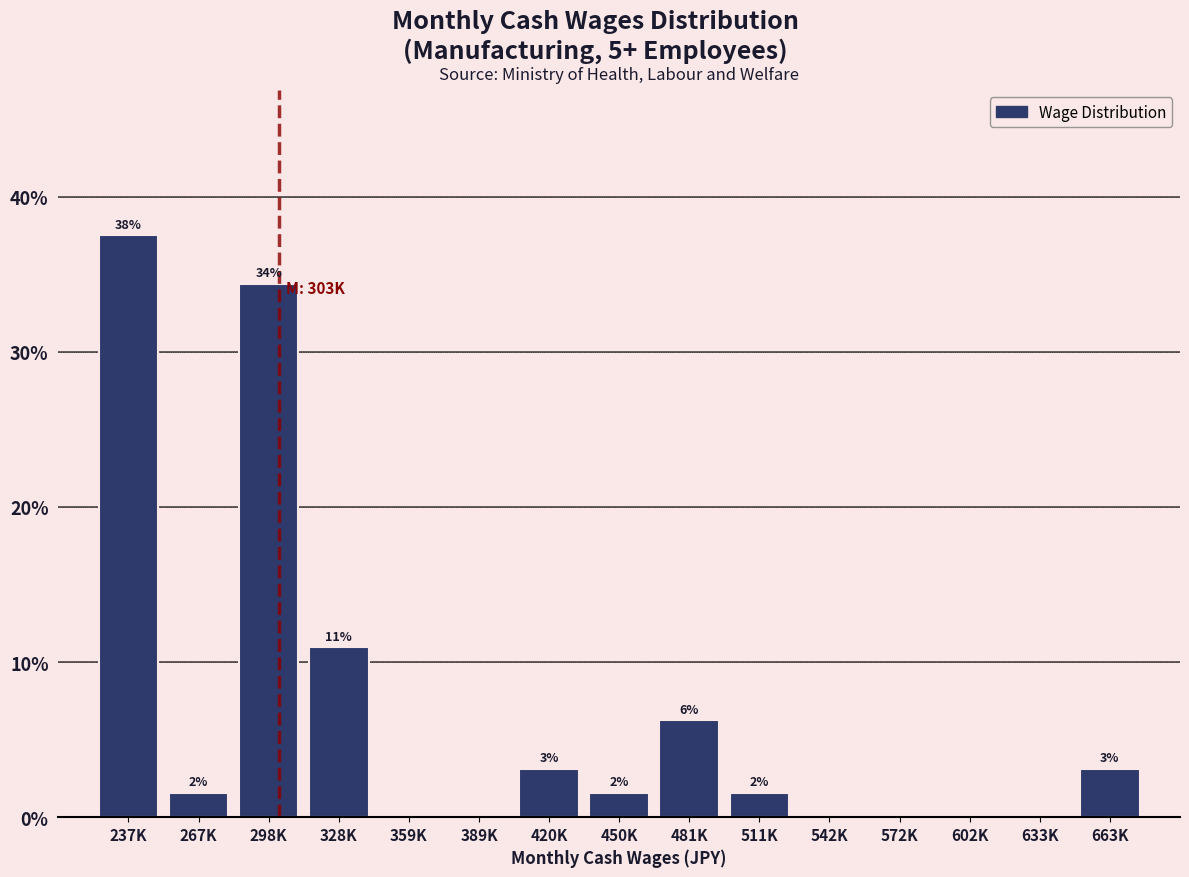

Are the bars horizontal?

No